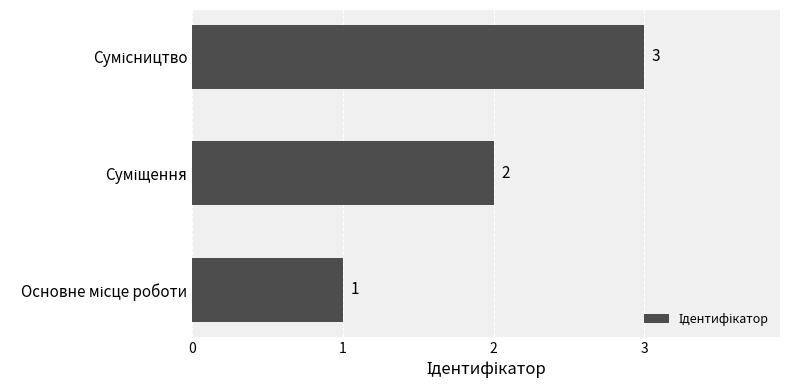

What is the sum of all values?

6